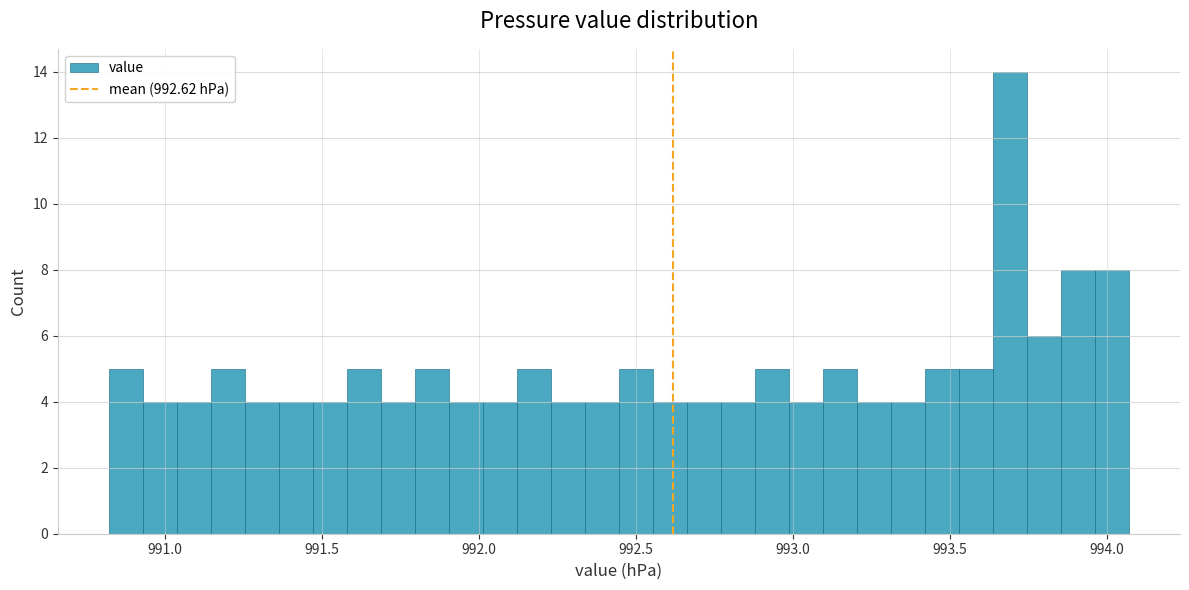

Read against the x-axis, roughly where is the centre of the tallest bar?

993.70